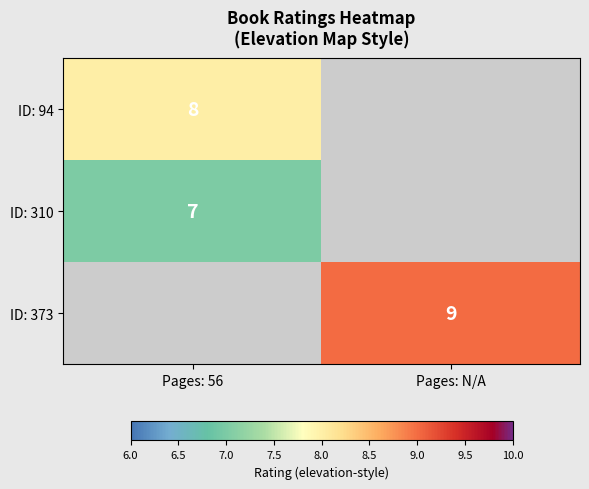

Is it true that ID: 373 equals 9 at Pages: N/A?

True